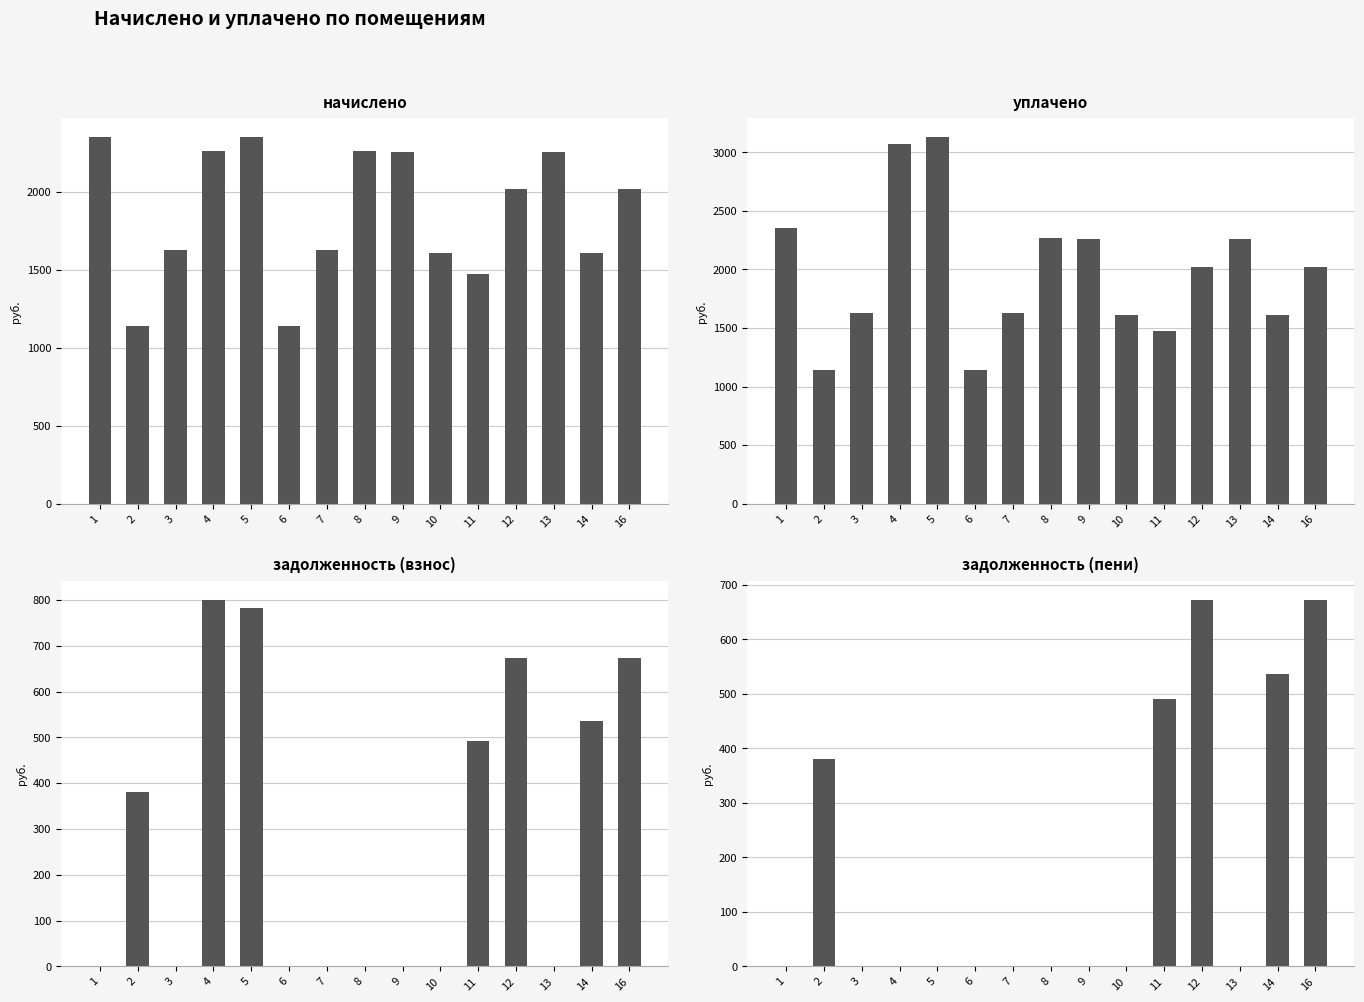

What is the average value of the начислено series?

1867.9